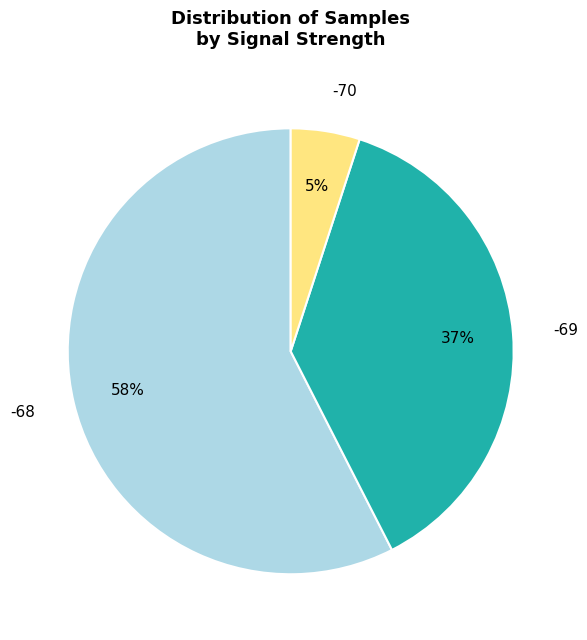

Rank the categories by value from lowest to highest.

-70, -69, -68